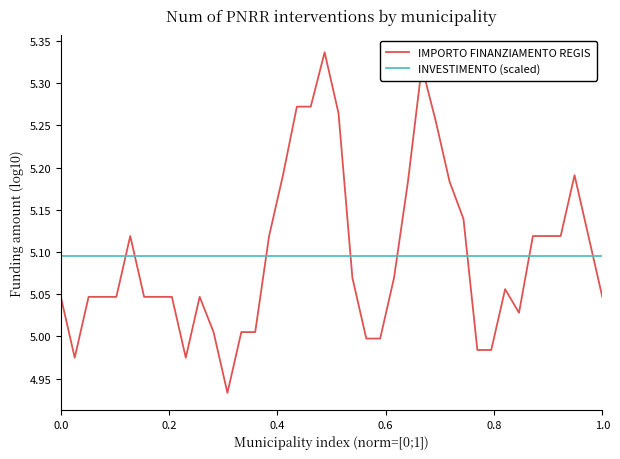

Which series ends up on top after the final intersection of INVESTIMENTO (scaled) and IMPORTO FINANZIAMENTO REGIS?

INVESTIMENTO (scaled)